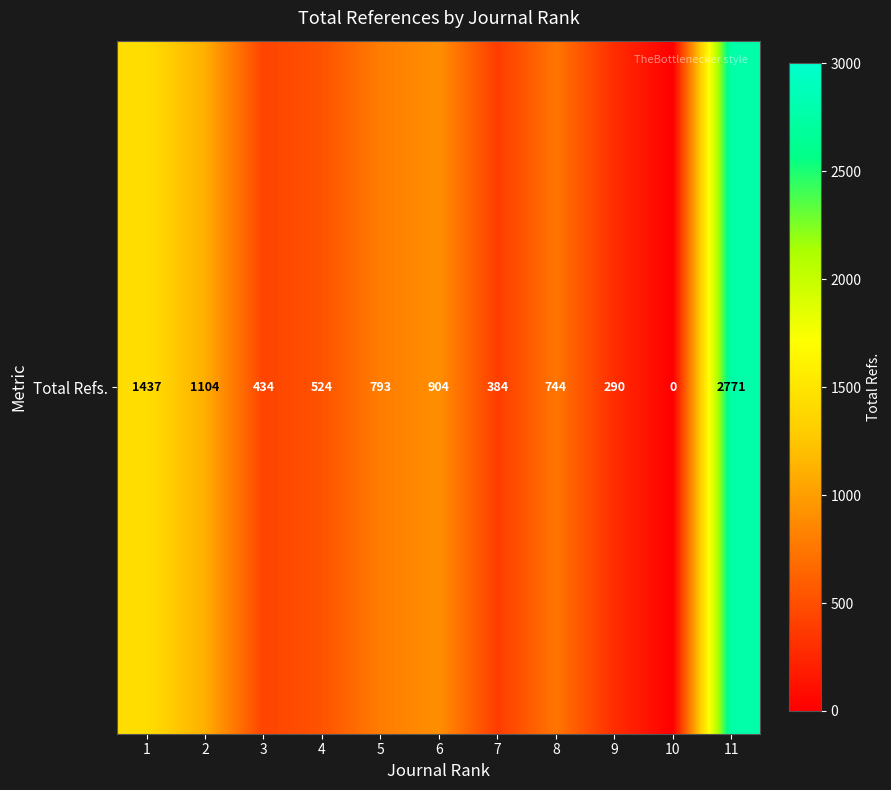

Rank the categories by value from lowest to highest.

10, 9, 7, 3, 4, 8, 5, 6, 2, 1, 11